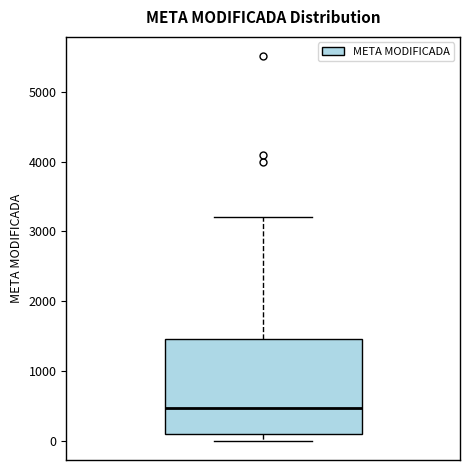

Where does the upper whisker of the box end on the y-axis? The values are not printed on the chart, so give them approximately, as read against the axis.

3200